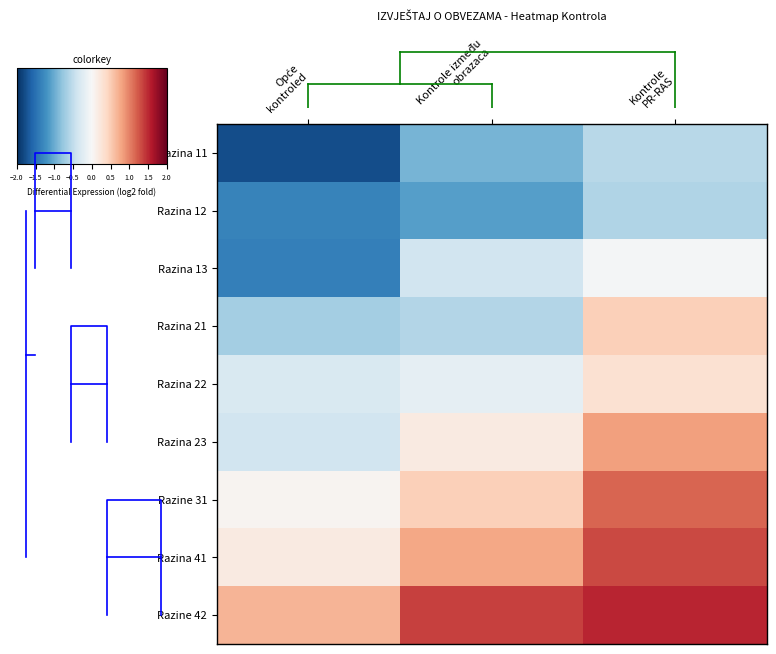

List the labels in order of Razina 12 value, largest first.

Kontrole PR-RAS, Kontrole između obrazaca, Opće kontroled